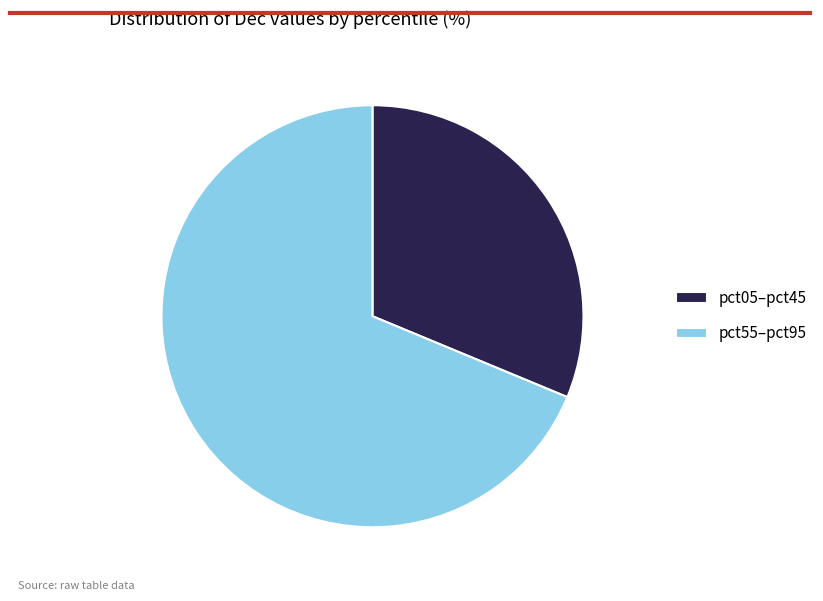

Is it true that pct55–pct95 is 69% of the pie?

True